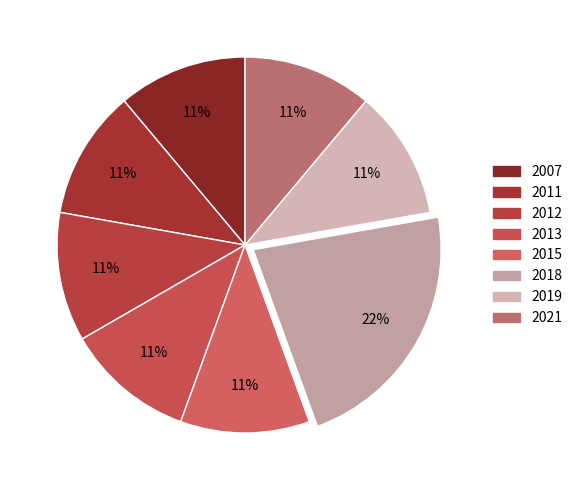

Count the number of slices in the pie.

8